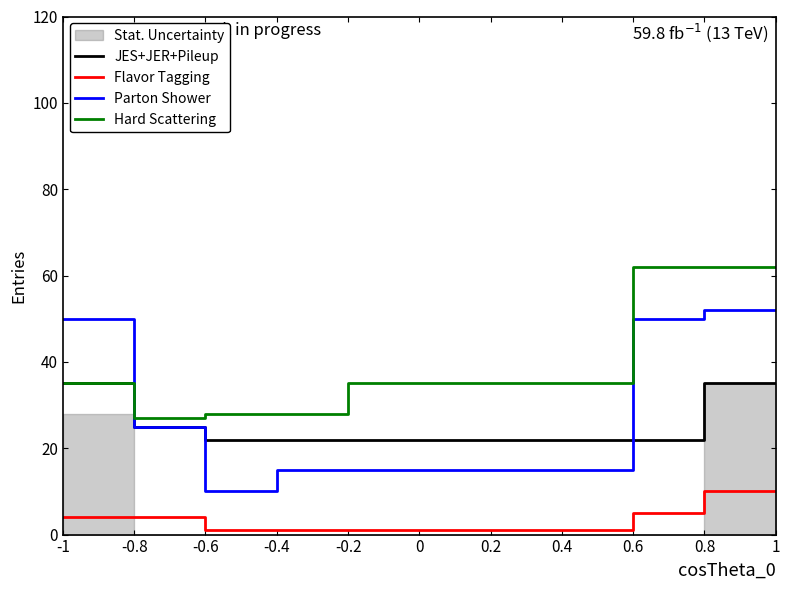

True or false: Hard Scattering and JES+JER+Pileup cross at least once.

False